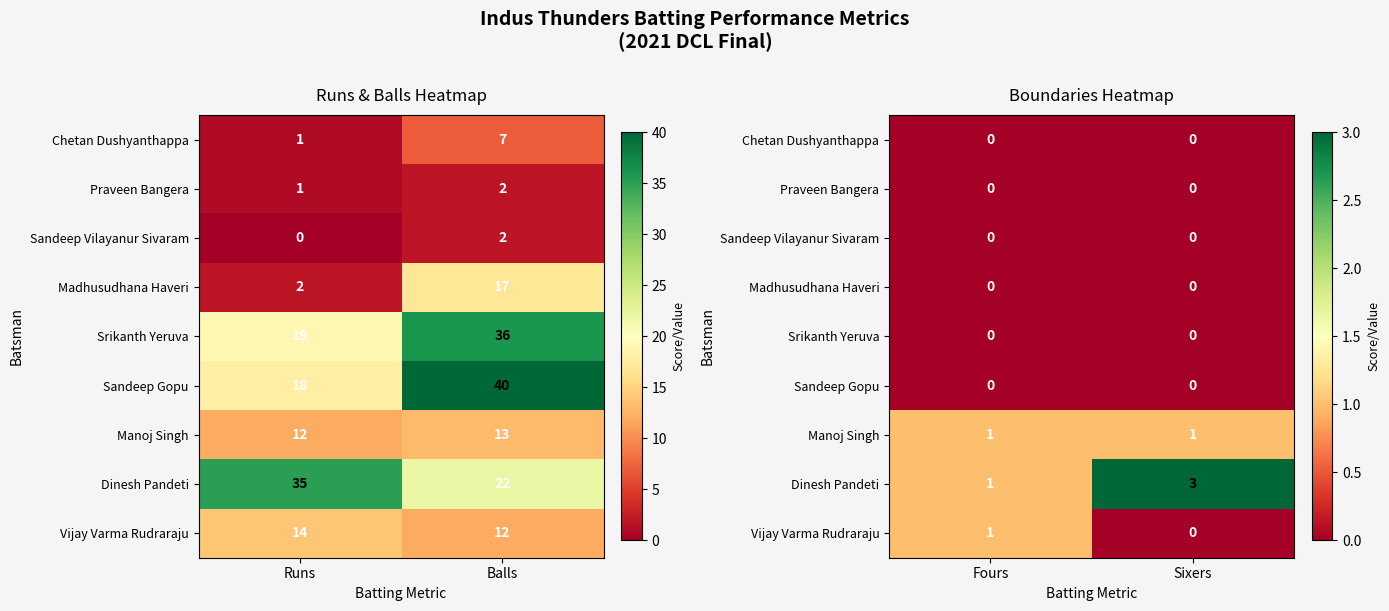

Between Balls and Runs, which is larger?

Balls